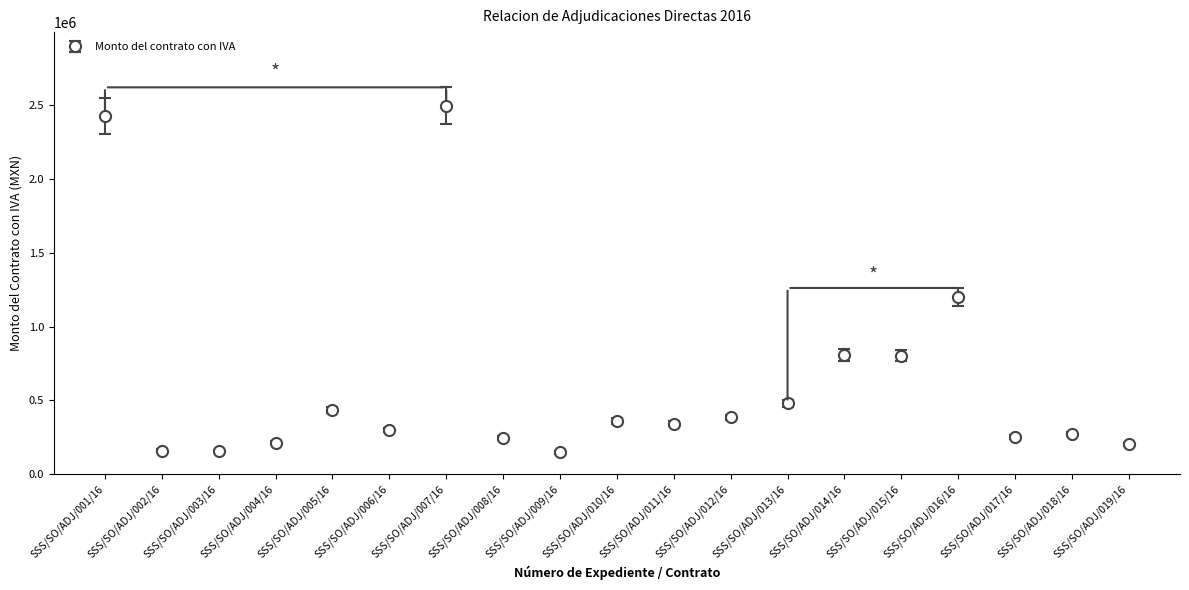

Read the value at SSS/SO/ADJ/017/16.

249223.1